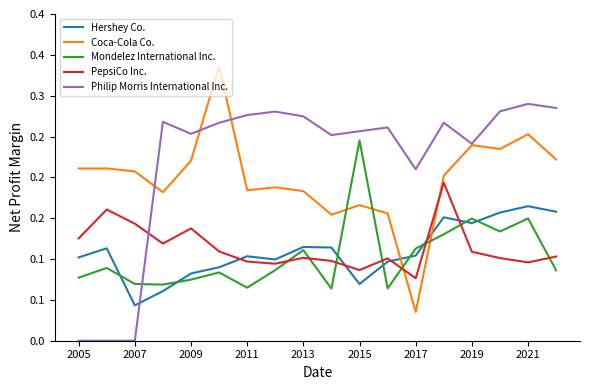

Is this an area chart (filled region under the line)?

No